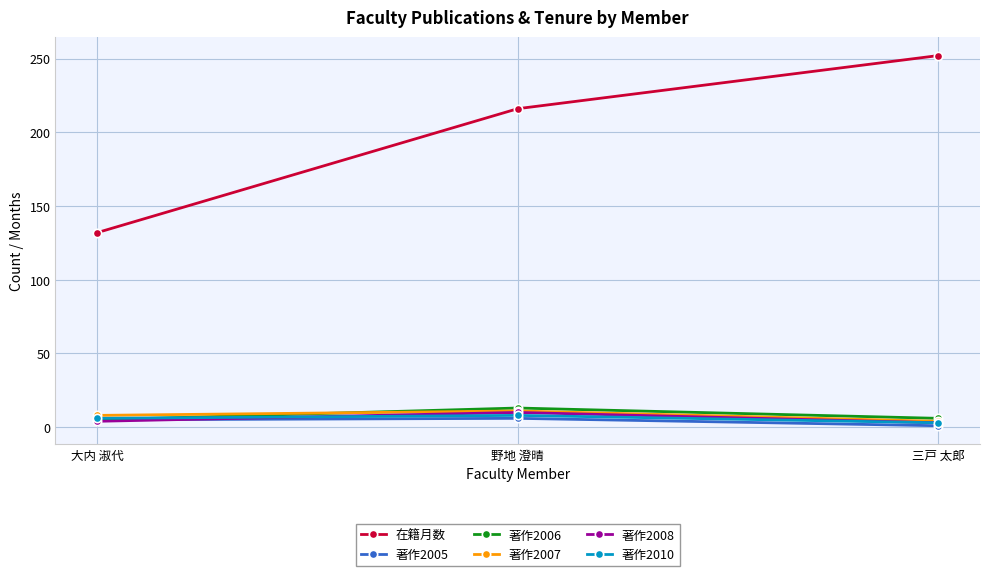

What value does the 著作2005 series have at 野地 澄晴?

6